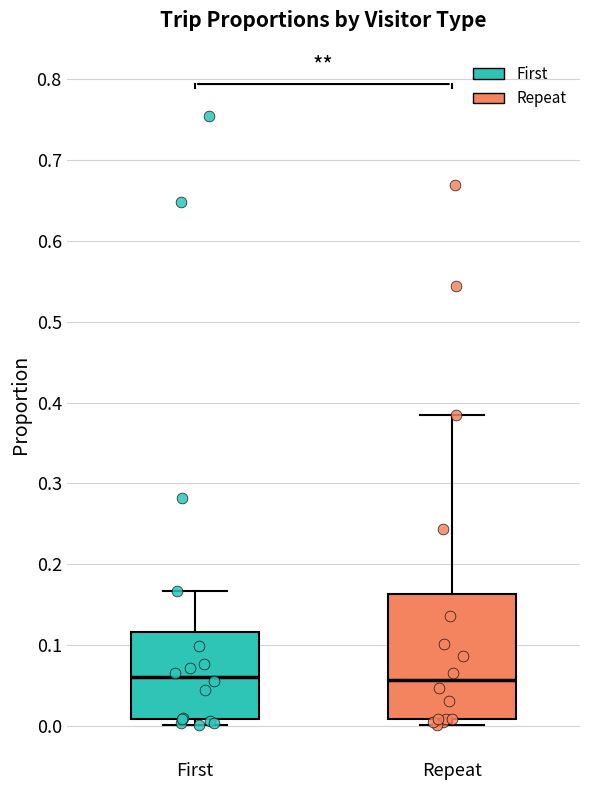

Reading left to right, read every box against the y-axis: the position of its median line, the range the box covers, and the ends of its whiskers. The values are not printed on the chart, so give them approximately, as read against the axis.

First: median 0.06, box 0.01 to 0.12, whiskers 0.00 to 0.17
Repeat: median 0.06, box 0.01 to 0.16, whiskers 0.00 to 0.38